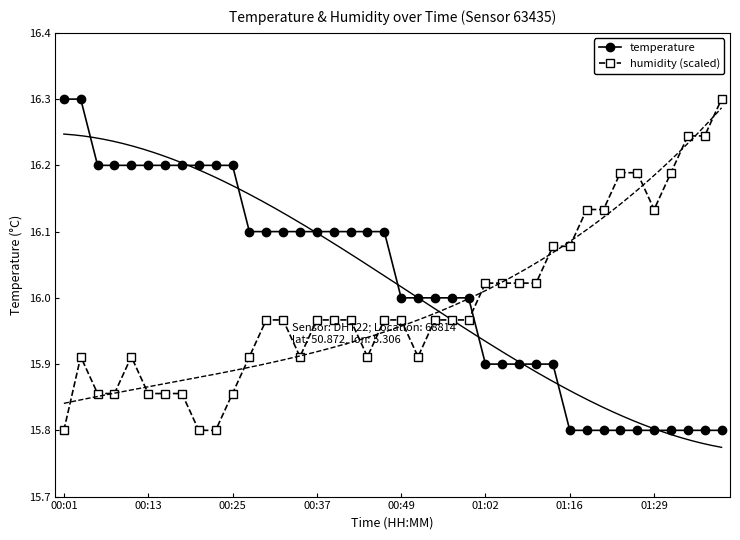

Which series has the widest spread of values?

temperature